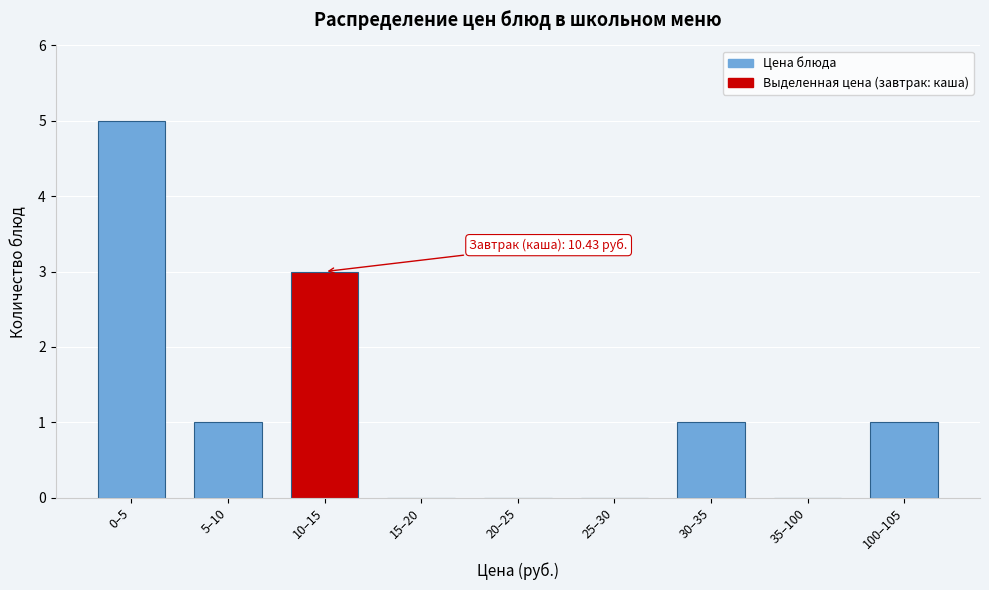

Reading right to left, list all the values displayed in this chart.

100–105=1	35–100=0	30–35=1	25–30=0	20–25=0	15–20=0	10–15=3	5–10=1	0–5=5